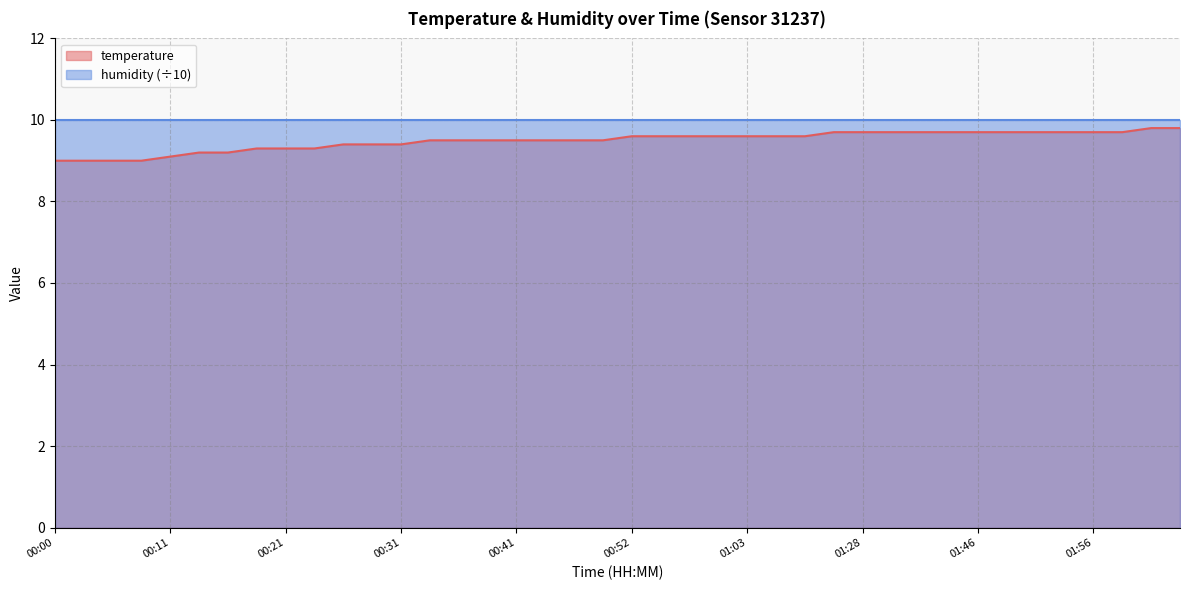

How many values are between 9 and 10?

40